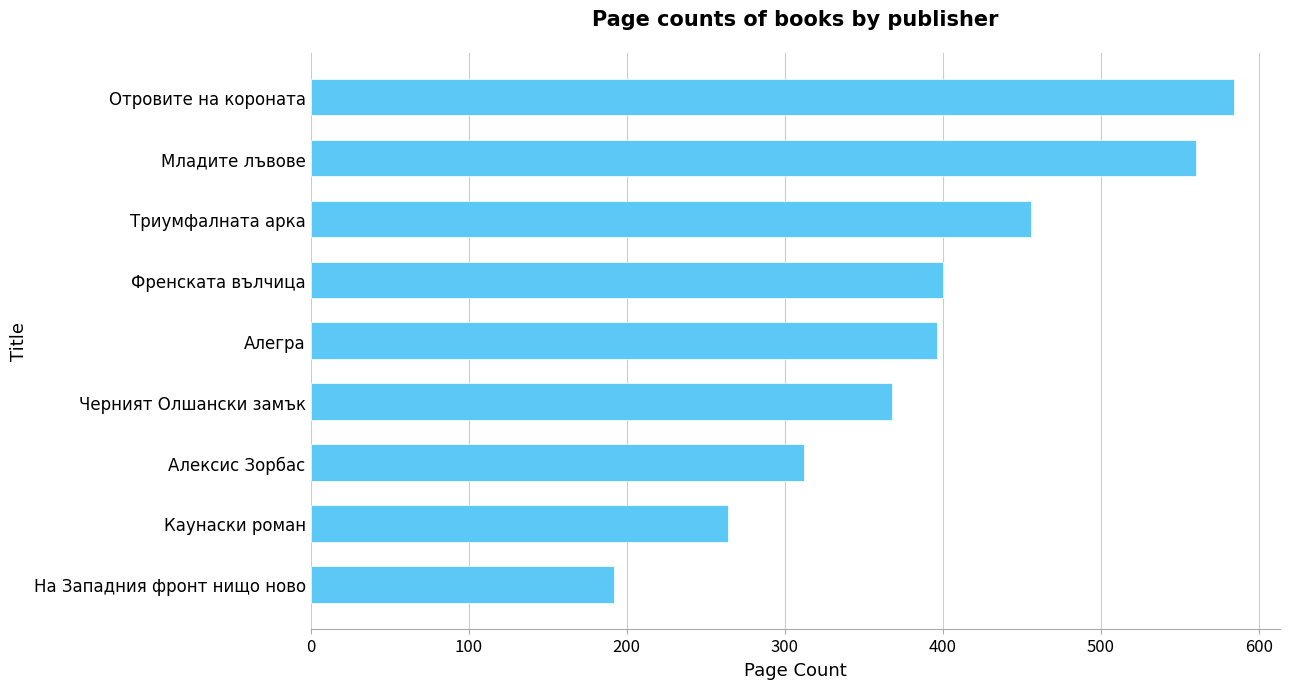

What is the ratio of the value at Отровите на короната to the value at Каунаски роман?

2.2